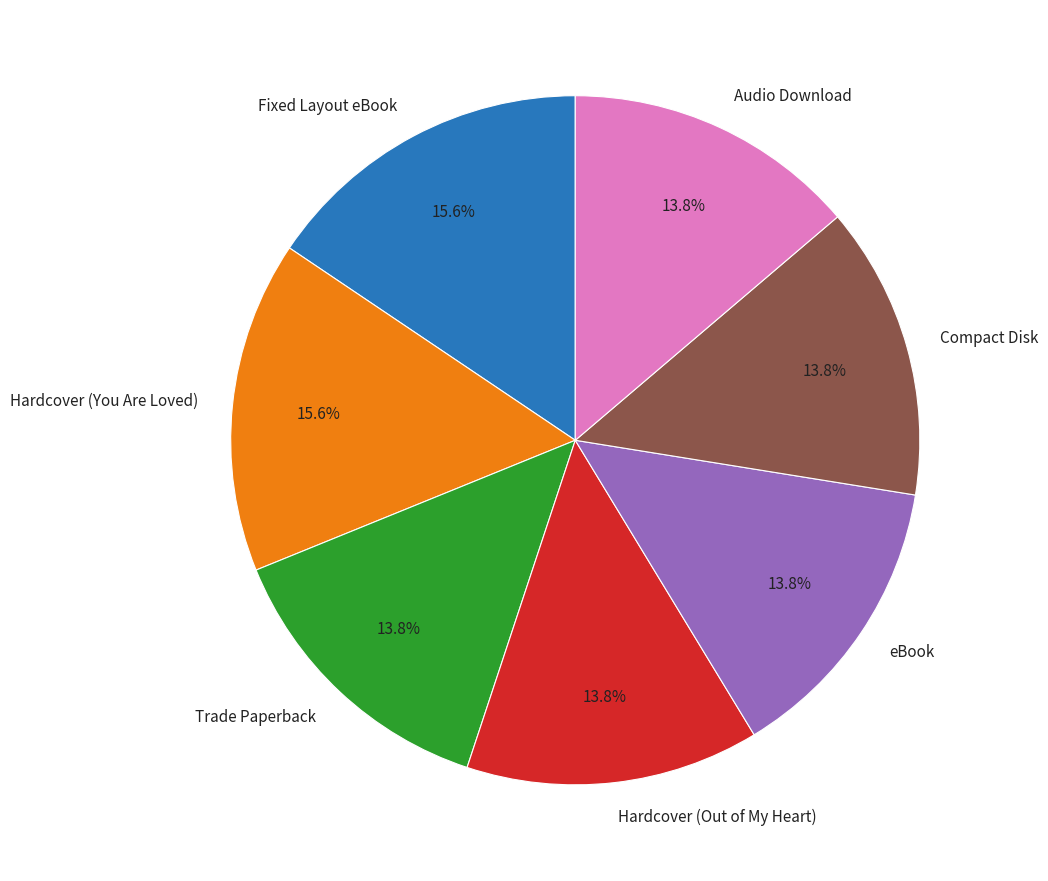

To the nearest percent, what percentage of the pie is Compact Disk?

14%